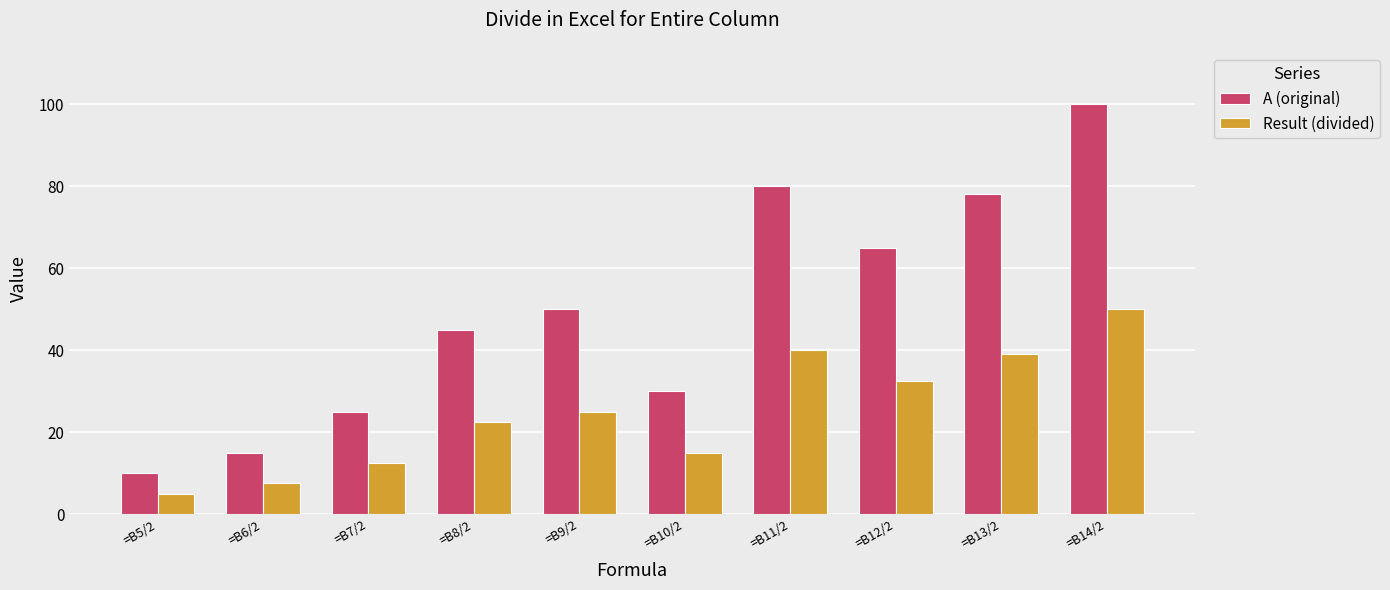

What is the difference between the highest and lowest values at =B7/2?

12.5